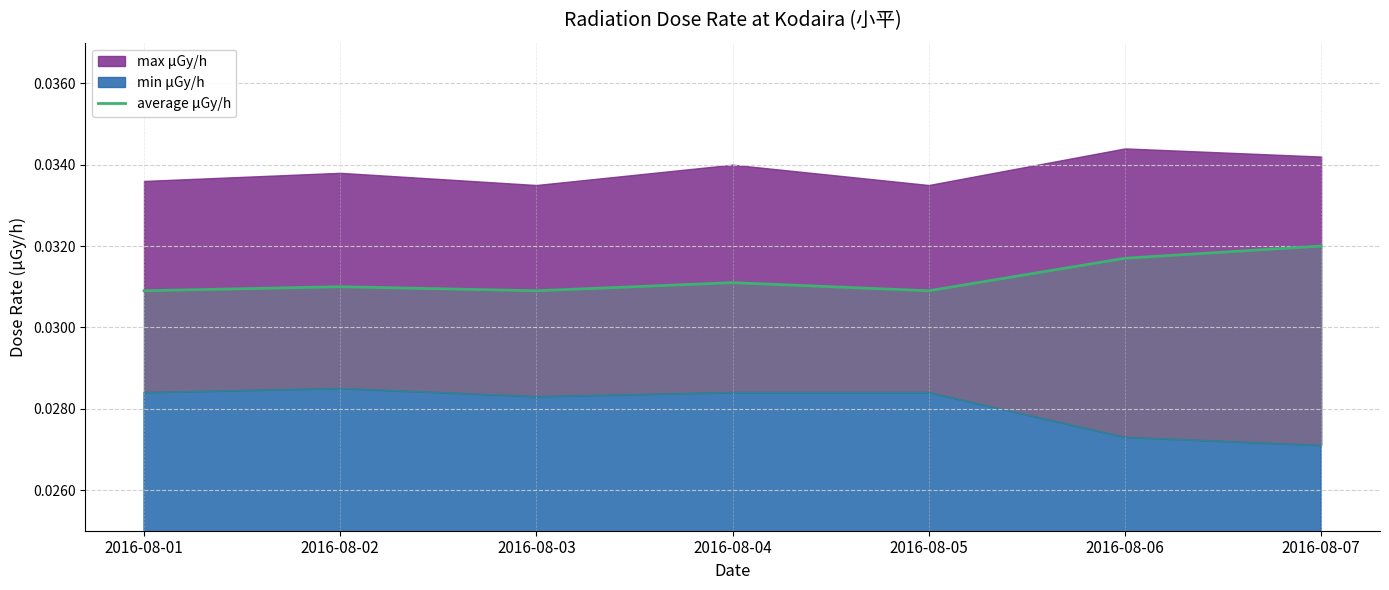

How many values are between 0 and 1?

7